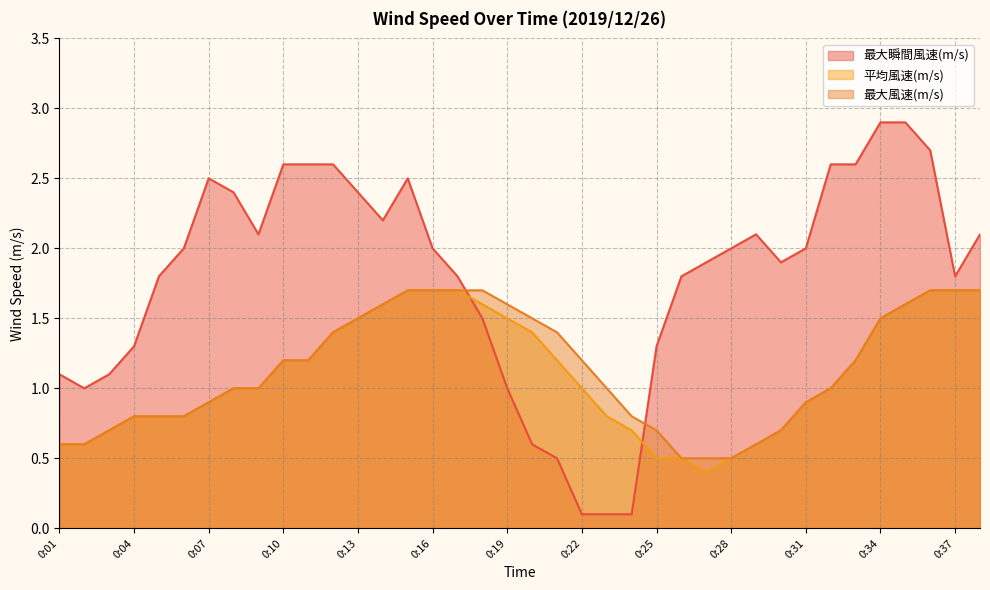

How many data points in 最大風速(m/s) are less than 1?

15